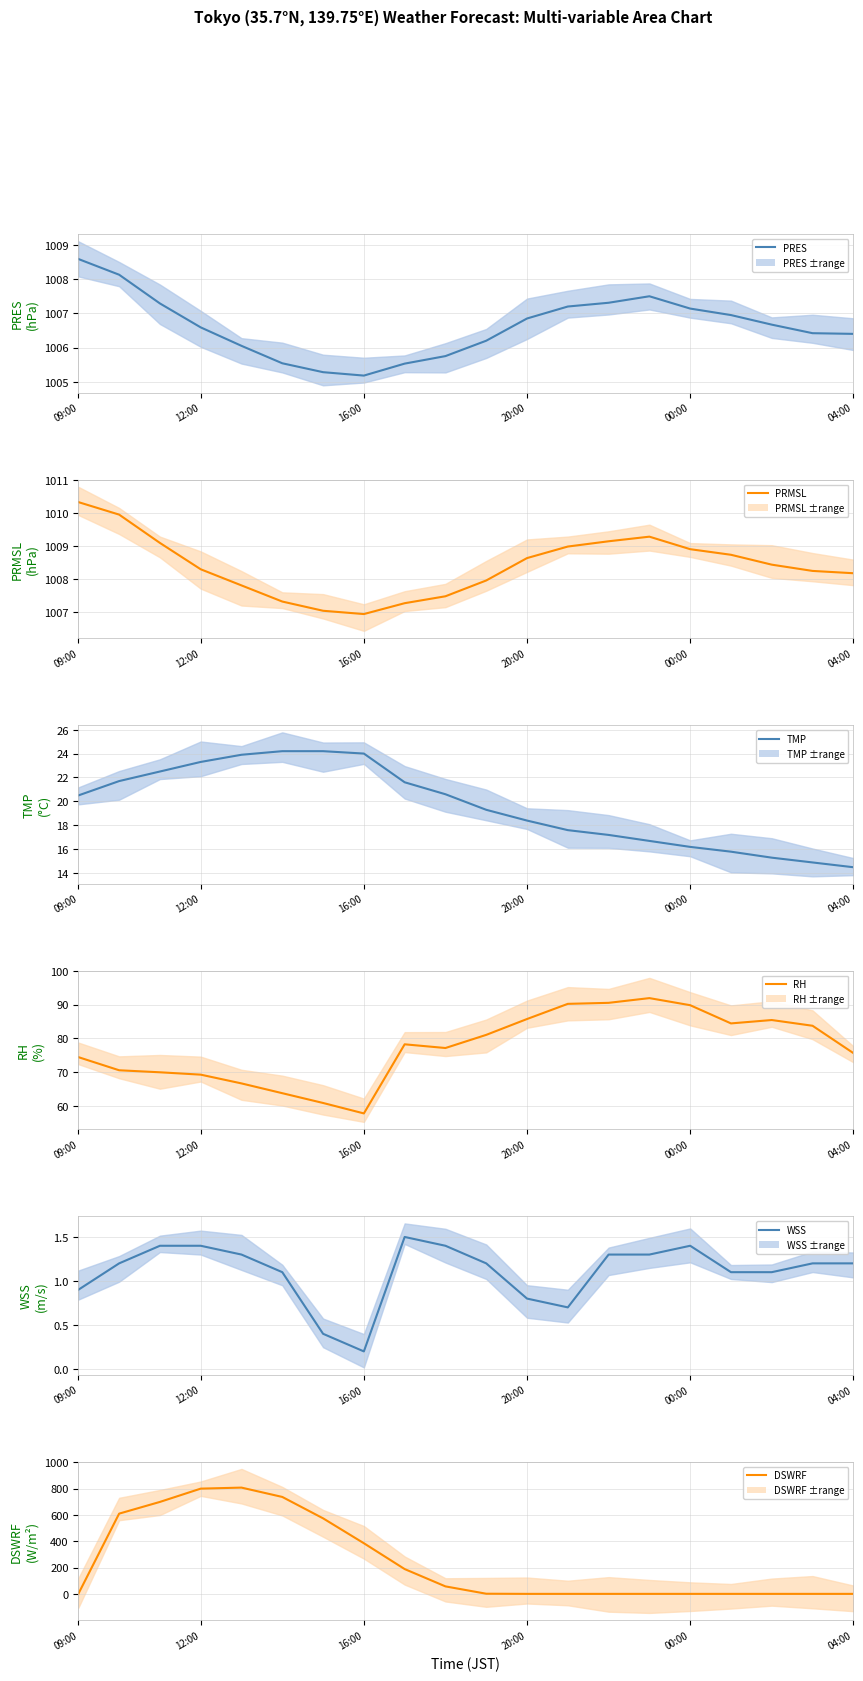

What is the total value across all series at 14?

2126.7